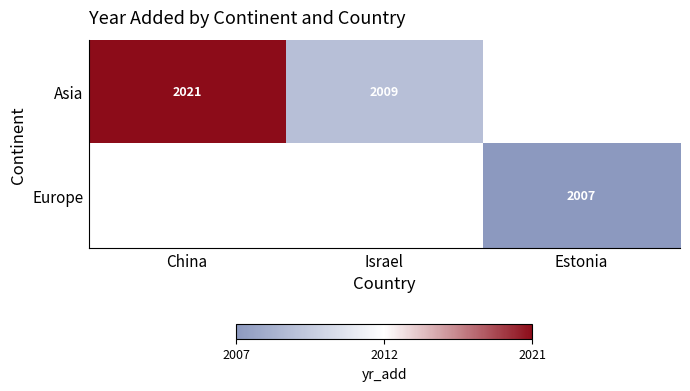

What is the minimum value shown in the chart?

2007.0